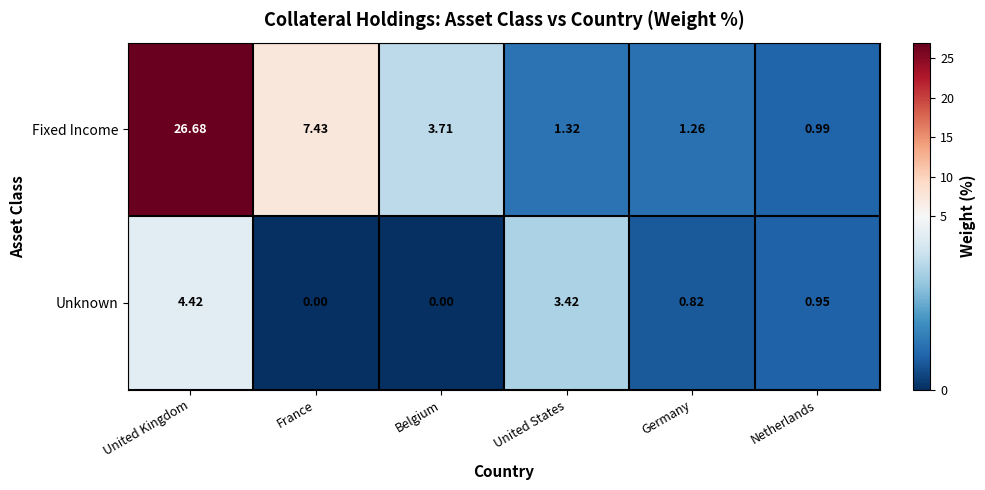

Which series changed the most between Belgium and Germany?

Fixed Income